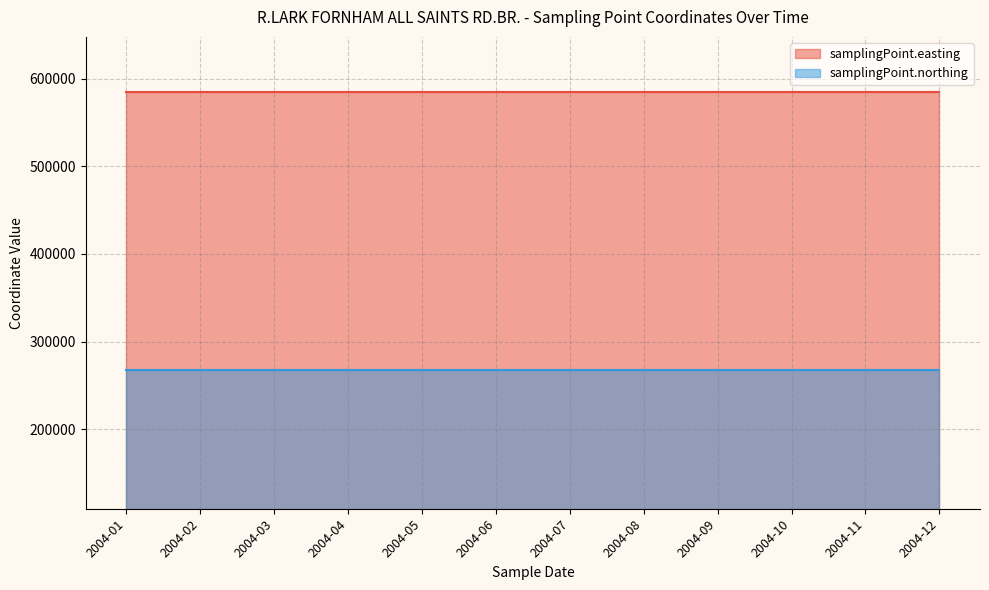

At how many categories does at least one series exceed 530589?

12